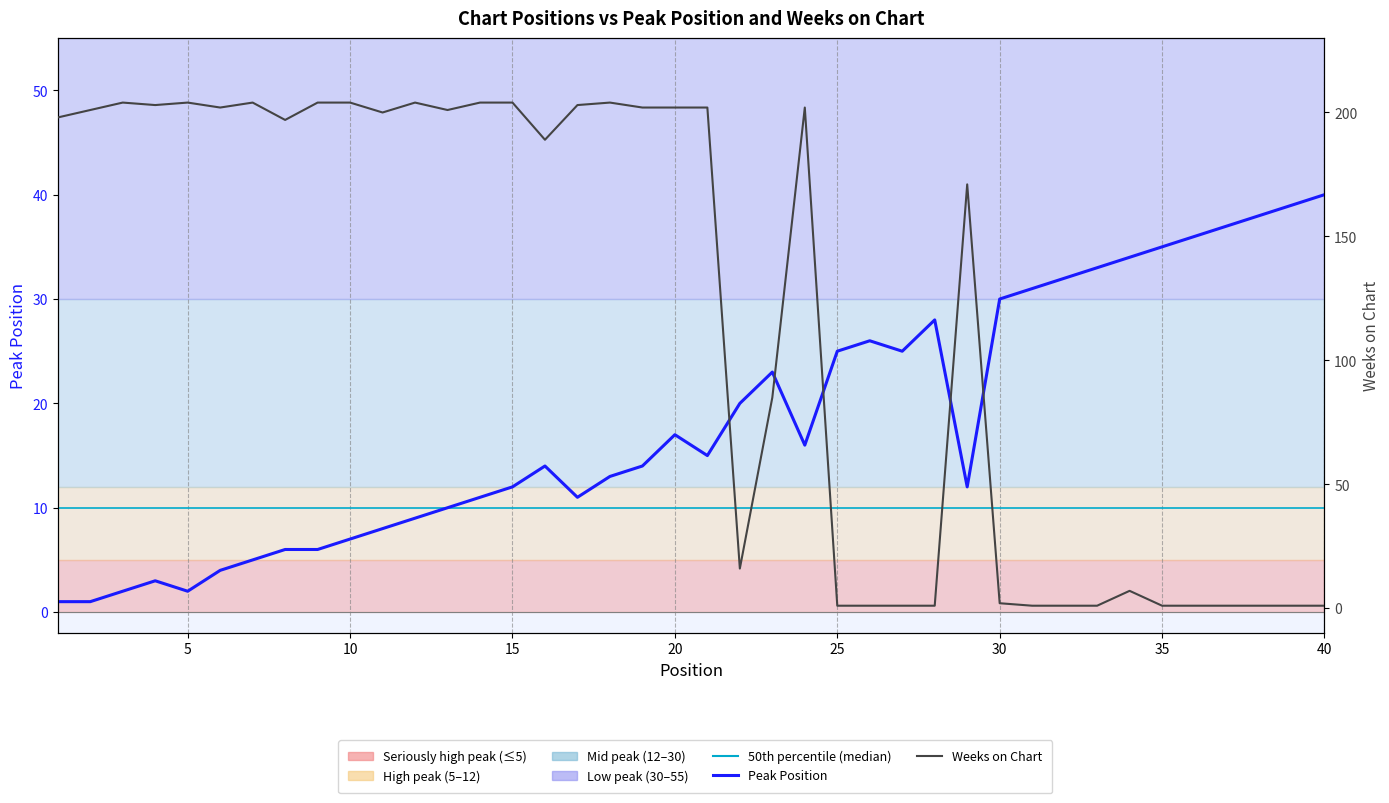

Does the chart have visible grid lines?

No